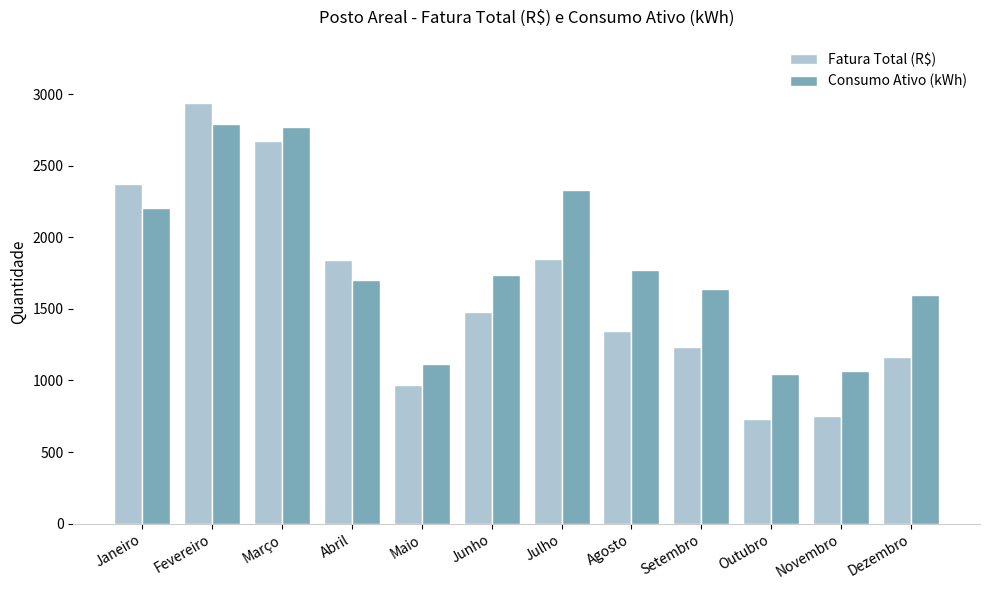

What is the label of the 10th bar from the right?

Março